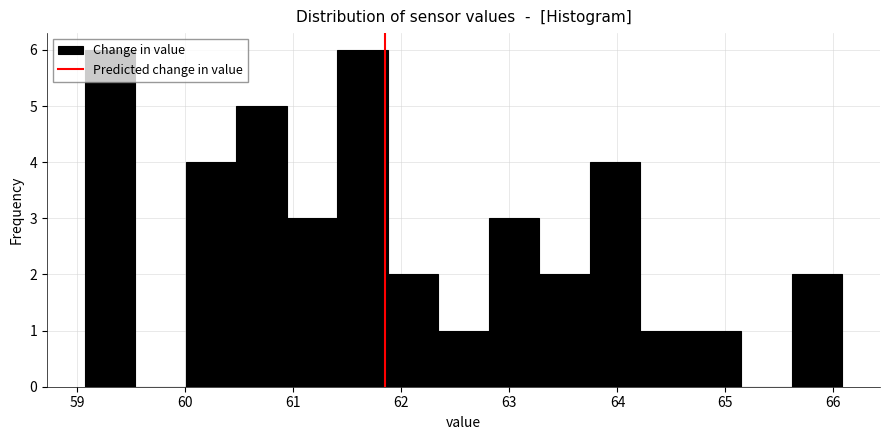

Reading left to right, transcribe this chart: for each bar, give the range it covers on the x-axis and its height. Neither the bar edges nor the heights are printed on the chart, so give them approximately, as read against the axes.

59.1 to 59.5: 6
59.5 to 60.0: 0
60.0 to 60.5: 4
60.5 to 60.9: 5
60.9 to 61.4: 3
61.4 to 61.9: 6
61.9 to 62.3: 2
62.3 to 62.8: 1
62.8 to 63.3: 3
63.3 to 63.7: 2
63.7 to 64.2: 4
64.2 to 64.7: 1
64.7 to 65.1: 1
65.1 to 65.6: 0
65.6 to 66.1: 2